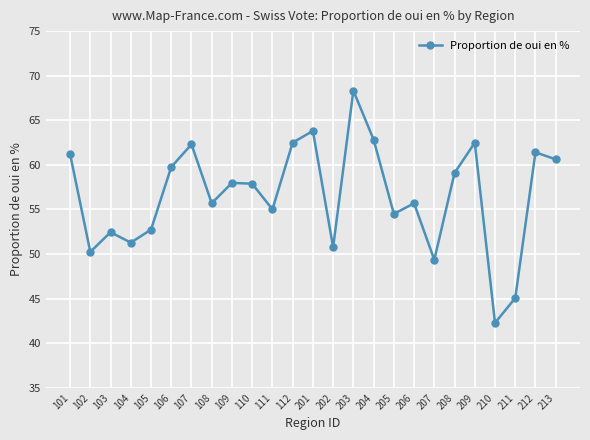

What is the sum of the values at 111 and 112?

117.5